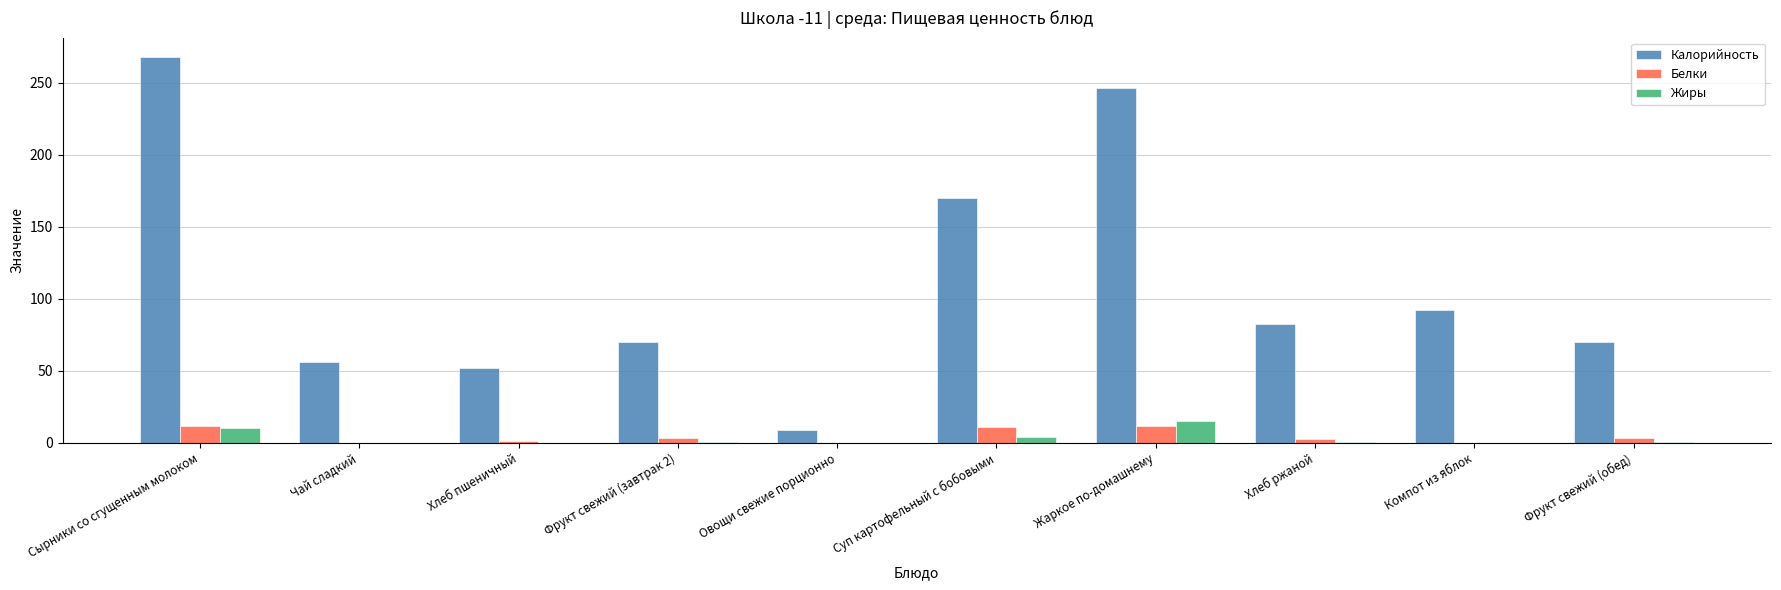

At which label is Калорийность closest to 138?

Суп картофельный с бобовыми